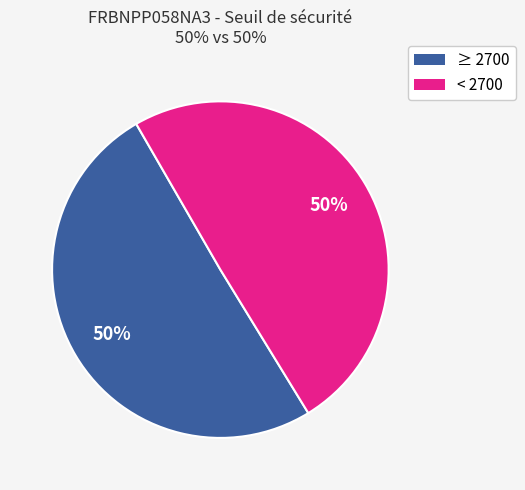

To the nearest percent, what is the average slice percentage?

50%